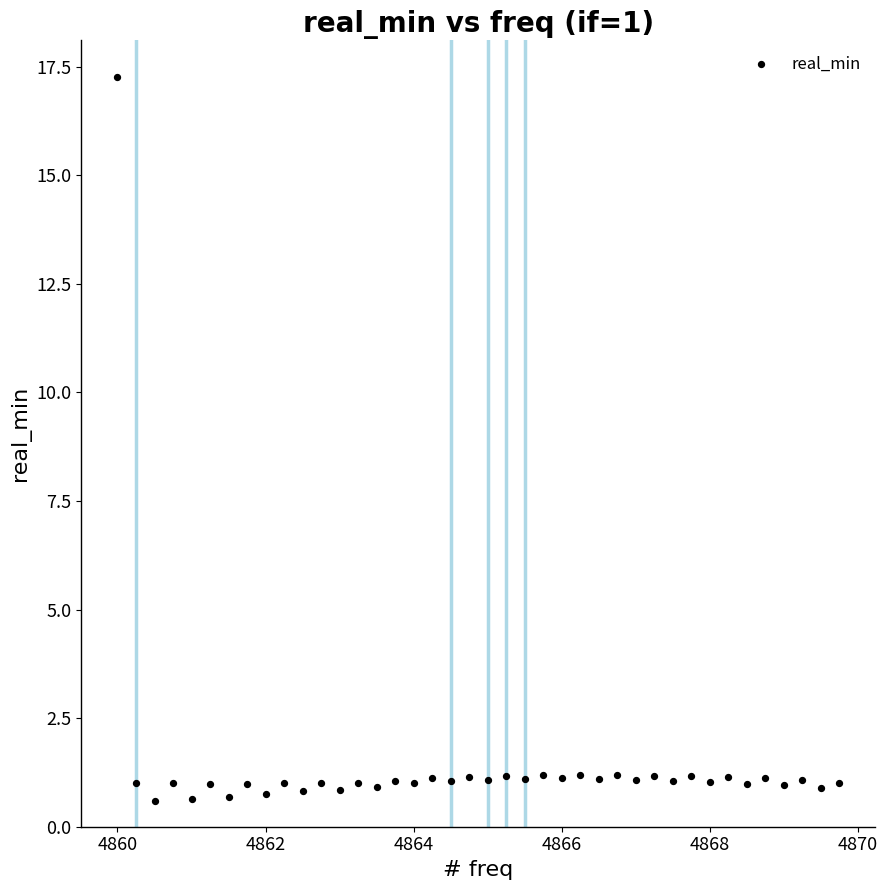

What is the range of Y values (max minus min)?

16.7